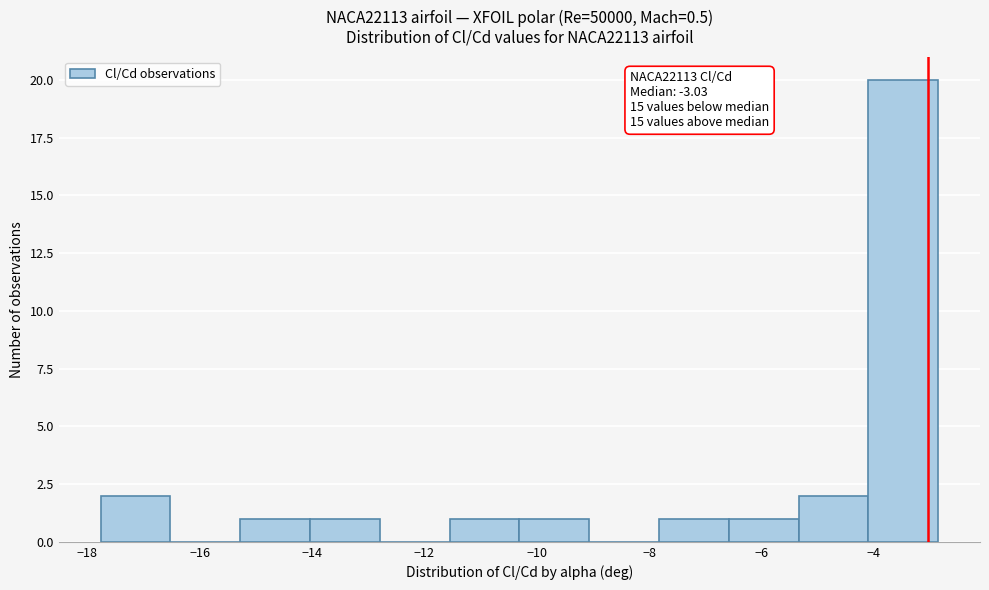

Over which range of the x-axis is the bar tallest?

-4.2 to -2.8